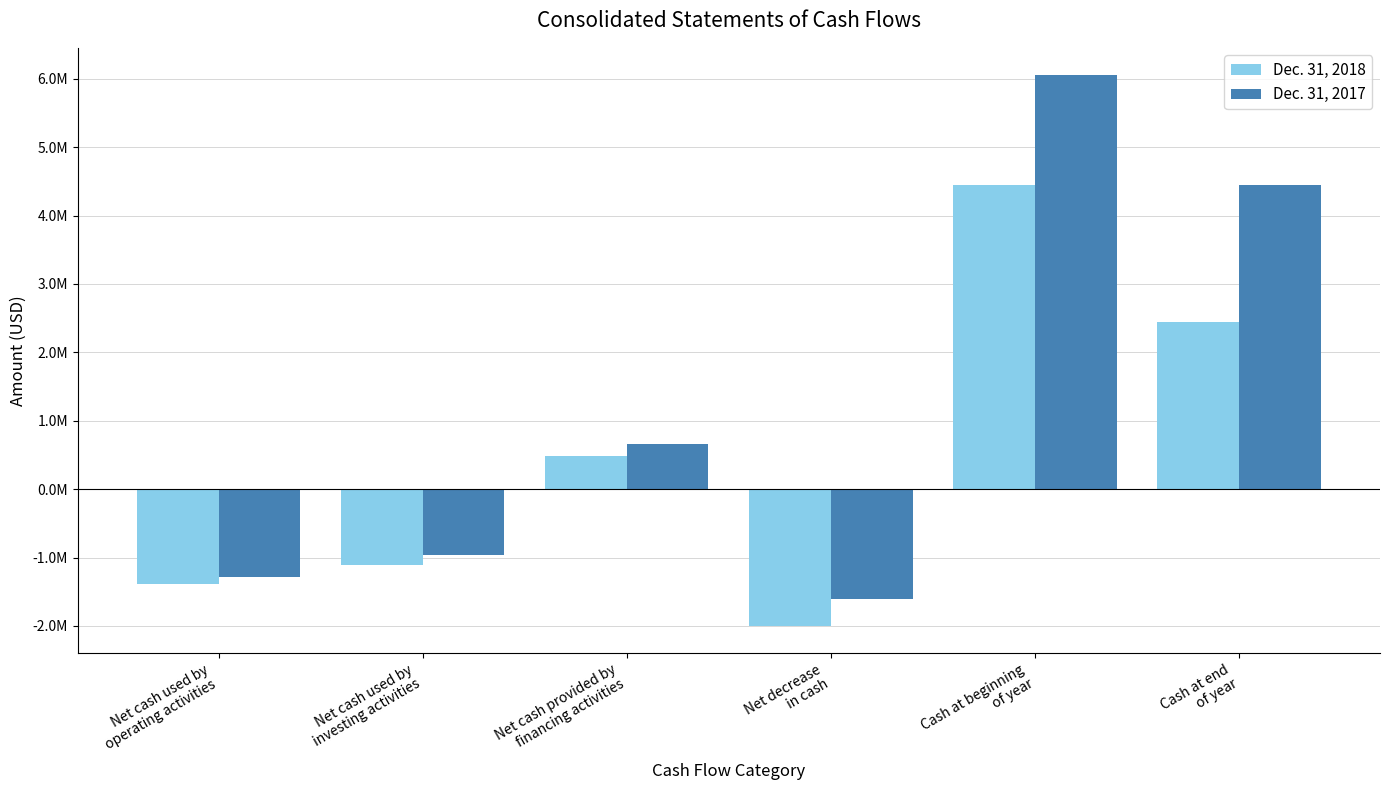

Reading left to right, transcribe all the data shown in this chart.

Dec. 31, 2018: -1382921	-1103551	489829	-1996643	4444628	2447985
Dec. 31, 2017: -1289134	-970371	654786	-1604719	6049347	4444628